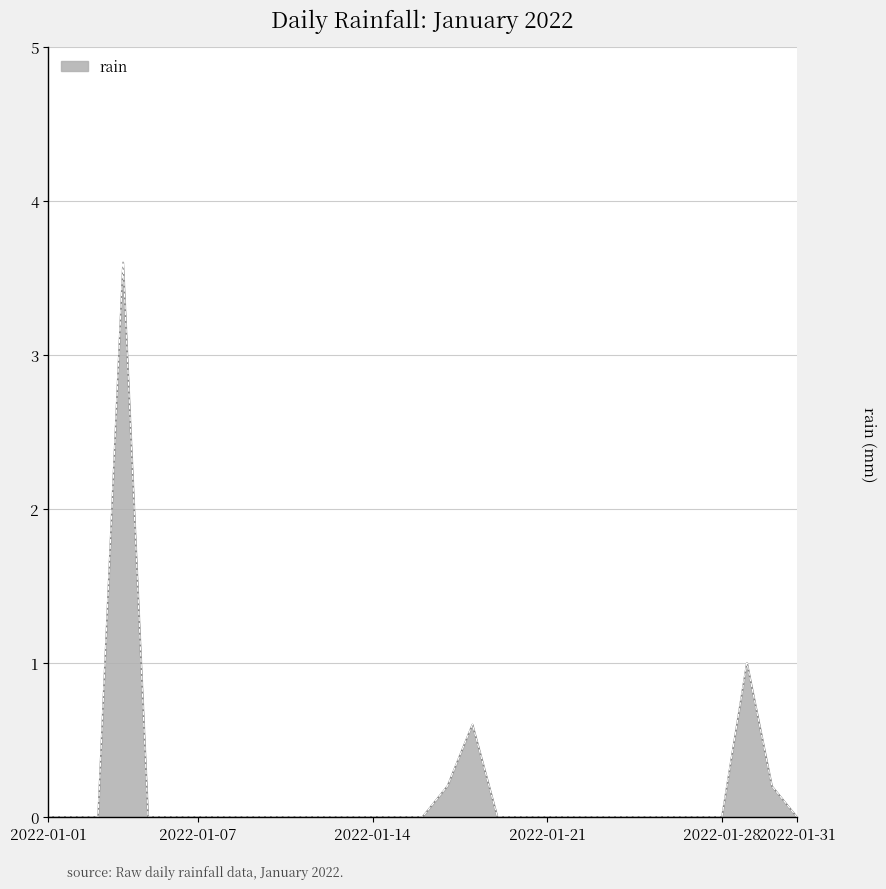

What is the maximum value shown in the chart?

3.6